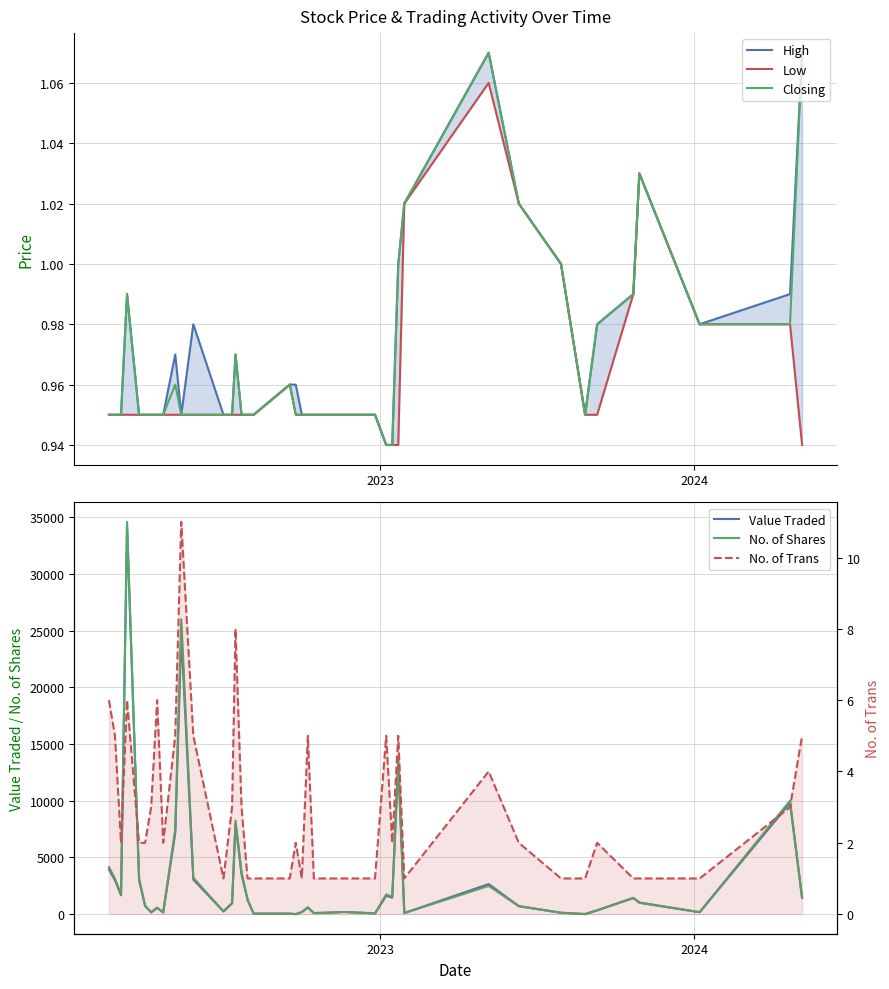

Which series has the widest spread of values?

No. of Shares